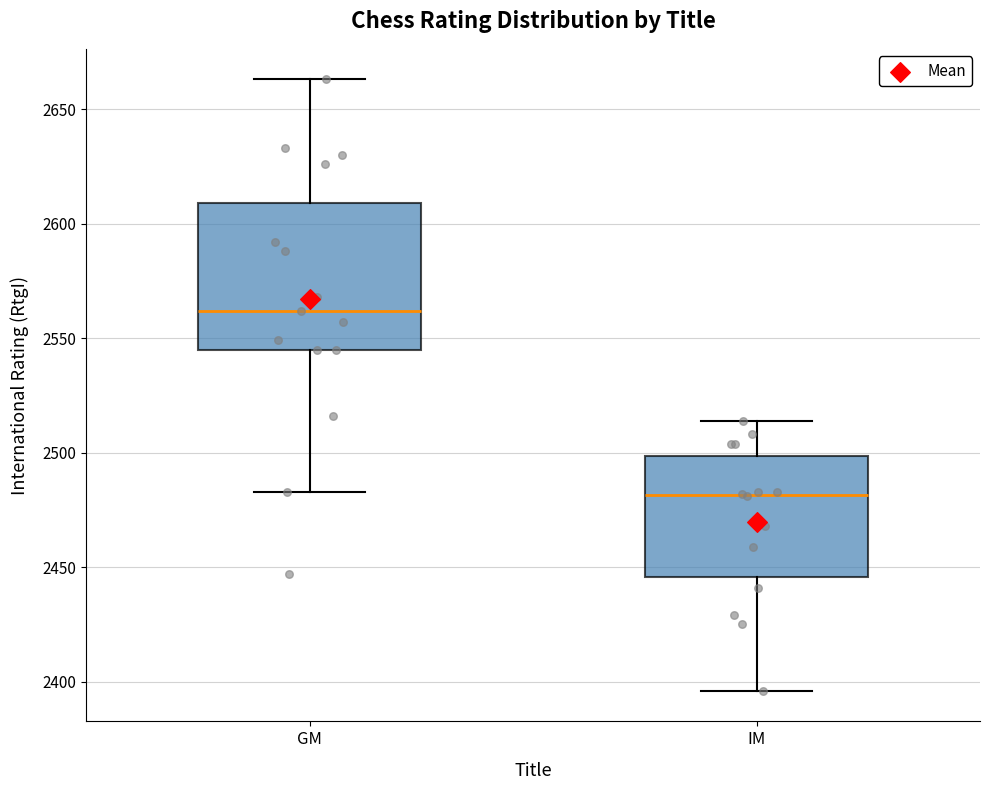

Reading left to right, read every box against the y-axis: the position of its median line, the range the box covers, and the ends of its whiskers. The values are not printed on the chart, so give them approximately, as read against the axis.

GM: median 2560, box 2545 to 2610, whiskers 2485 to 2665
IM: median 2480, box 2445 to 2500, whiskers 2395 to 2515